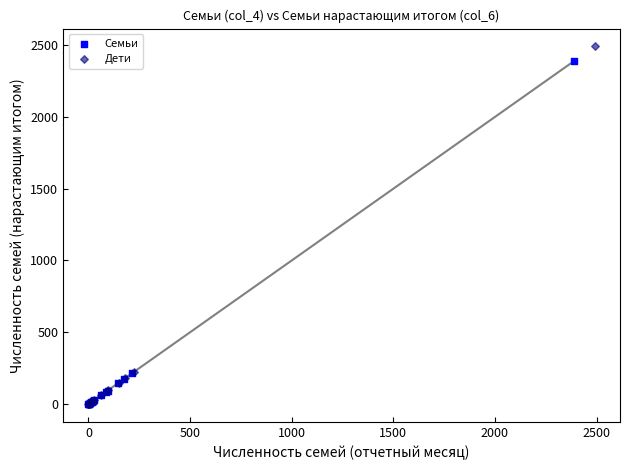

Which series has the widest spread of Y values?

Дети